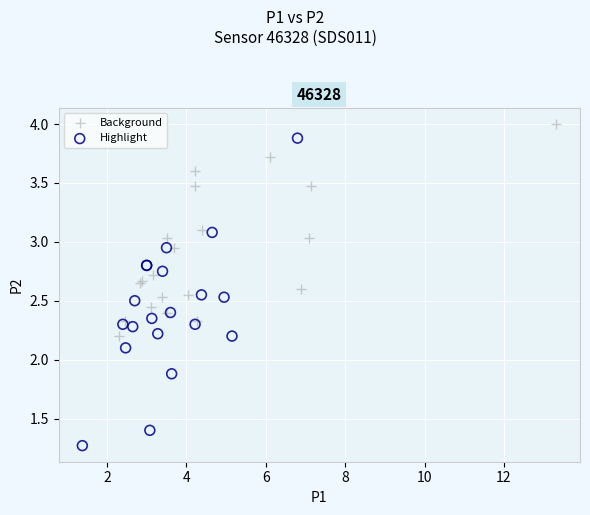

Which series contains the highest Y value?

Background